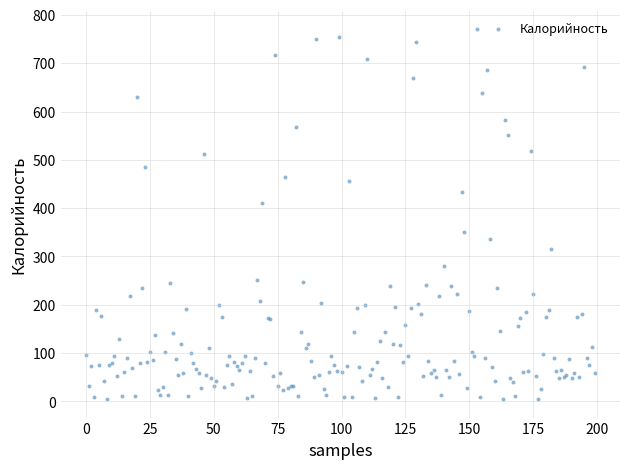

What Y value in the scatter plot is closest to 387?

410.9